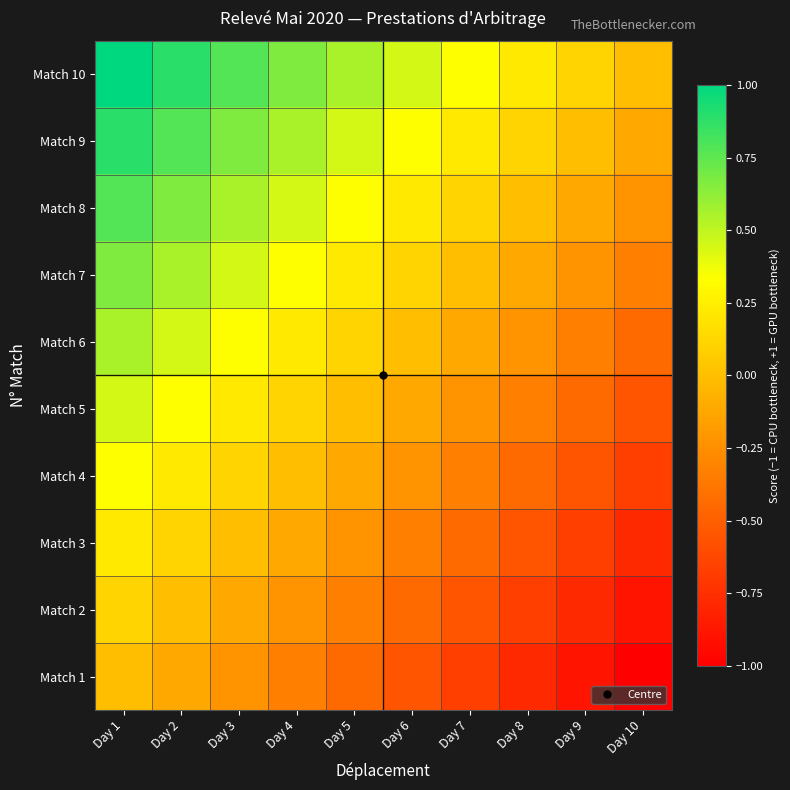

What is the difference between the highest and lowest values at Day 4?

1.0